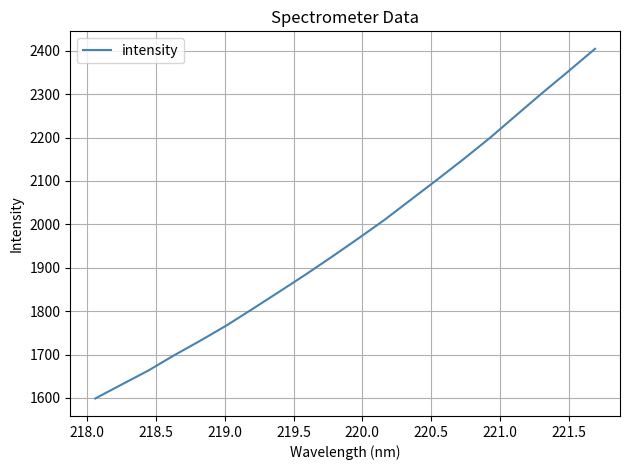

What is the minimum value shown in the chart?

1598.8